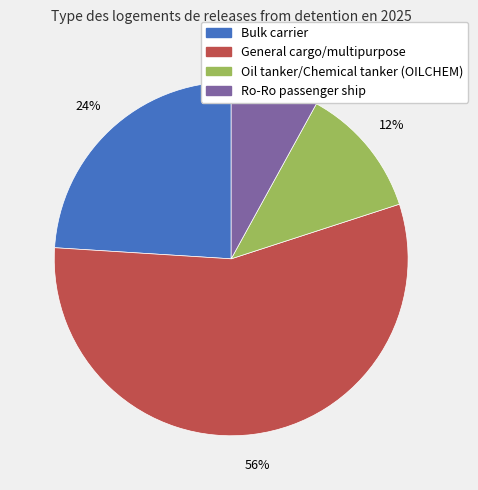

What percentage is the General cargo/multipurpose slice, to the nearest percent?

56%